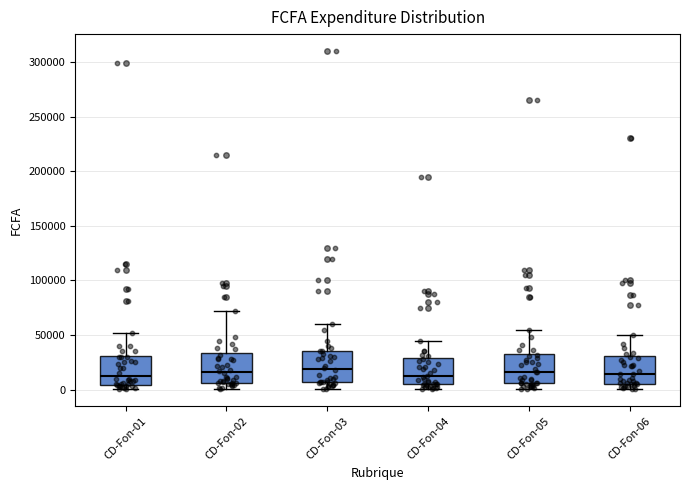

Reading left to right, transcribe this box plot: for each box, give where its median line is, the range the box spans, and where its two whiskers end, as read against the y-axis. The values are not printed on the chart, so give them approximately, as read against the axis.

CD-Fon-01: median 15000, box 5000 to 30000, whiskers 0 to 50000
CD-Fon-02: median 15000, box 5000 to 35000, whiskers 0 to 70000
CD-Fon-03: median 20000, box 5000 to 35000, whiskers 0 to 60000
CD-Fon-04: median 15000, box 5000 to 30000, whiskers 0 to 45000
CD-Fon-05: median 15000, box 5000 to 35000, whiskers 0 to 55000
CD-Fon-06: median 15000, box 5000 to 30000, whiskers 0 to 50000